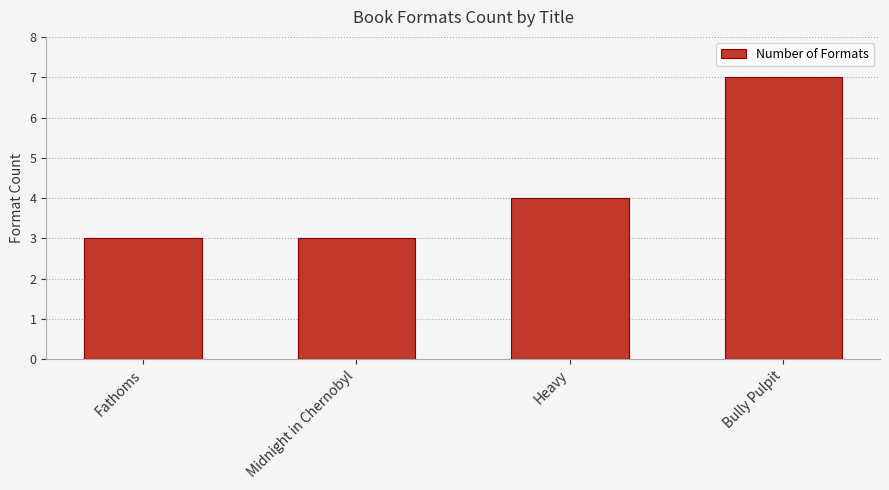

The chart shows a value of 3 at Midnight in Chernobyl. True or false?

True